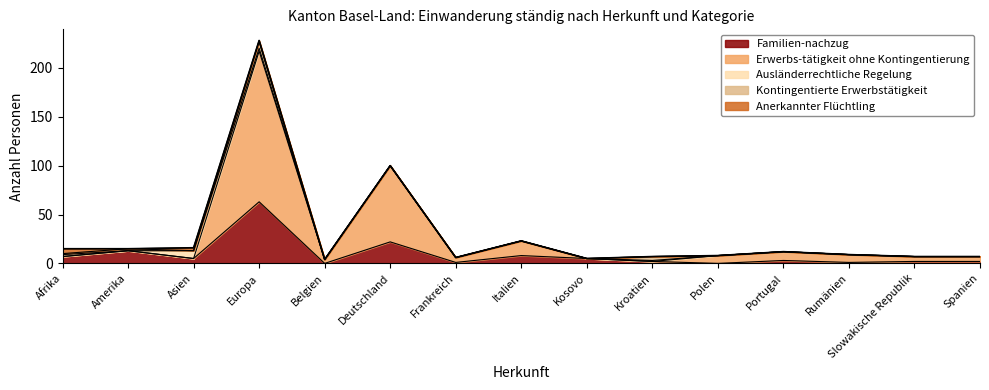

What is the difference between the Erwerbs-tätigkeit ohne Kontingentierung values at Spanien and Belgien?

1